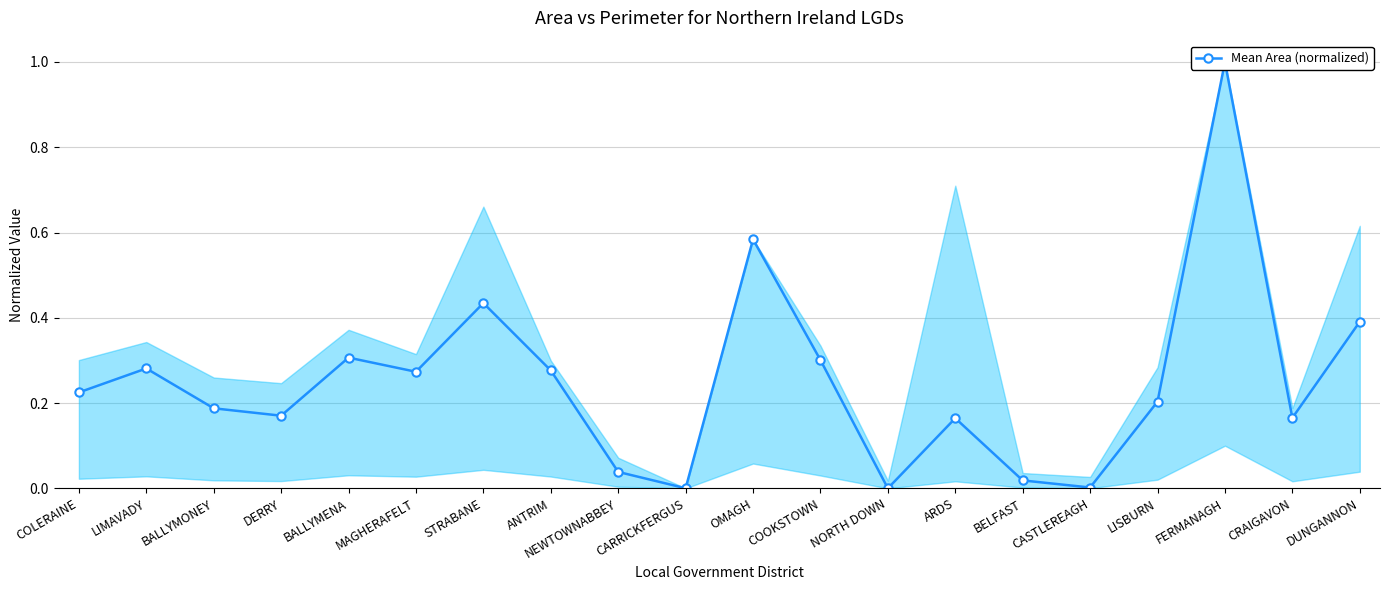

What is the difference between the values at CASTLEREAGH and COLERAINE?

0.2